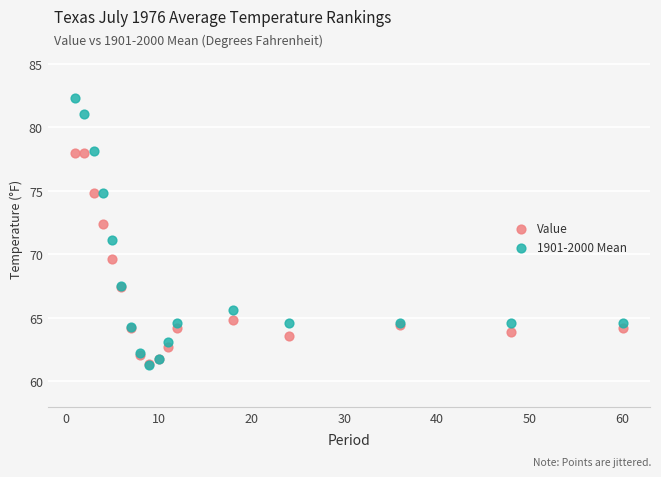

What are all the series names shown in the legend?

Value, 1901-2000 Mean